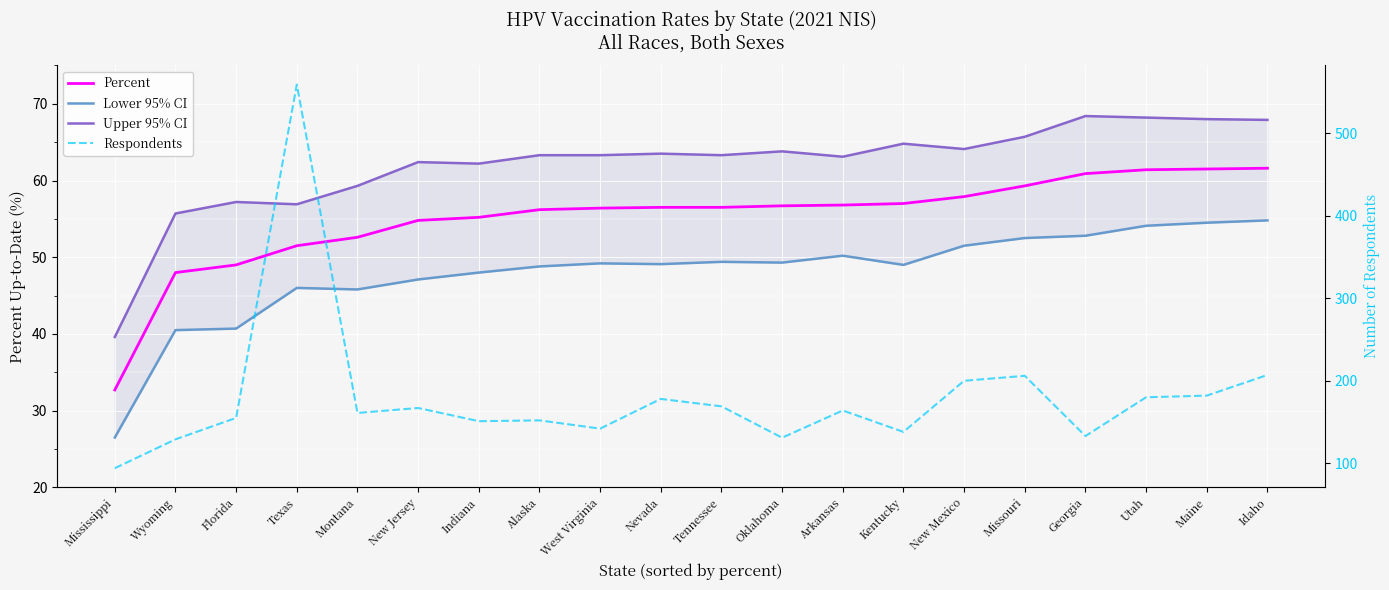

What is the total value across all series at Kentucky?

308.8